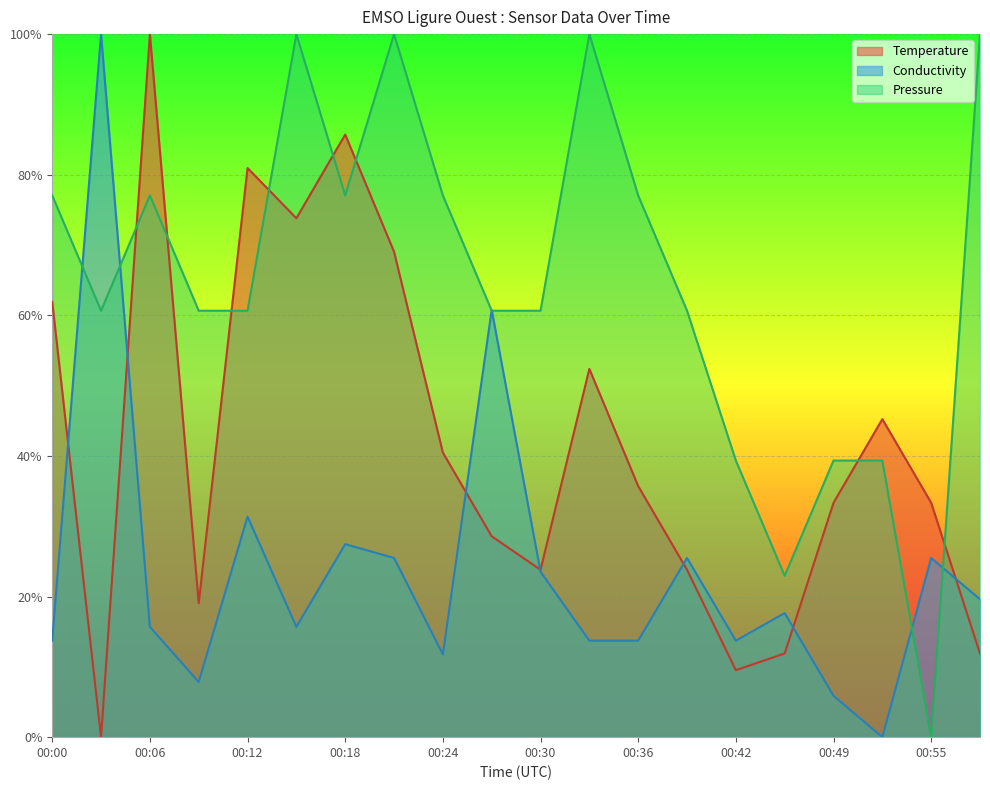

Reading right to left, what are all the values shown in this chart?

Temperature: 00:58=0.1	00:55=0.3	00:52=0.5	00:49=0.3	00:45=0.1	00:42=0.1	00:39=0.2	00:36=0.4	00:33=0.5	00:30=0.2	00:27=0.3	00:24=0.4	00:21=0.7	00:18=0.9	00:15=0.7	00:12=0.8	00:09=0.2	00:06=1.0	00:03=0.0	00:00=0.6
Conductivity: 00:58=0.2	00:55=0.3	00:52=0.0	00:49=0.1	00:45=0.2	00:42=0.1	00:39=0.3	00:36=0.1	00:33=0.1	00:30=0.2	00:27=0.6	00:24=0.1	00:21=0.3	00:18=0.3	00:15=0.2	00:12=0.3	00:09=0.1	00:06=0.2	00:03=1.0	00:00=0.1
Pressure: 00:58=1.0	00:55=0.0	00:52=0.4	00:49=0.4	00:45=0.2	00:42=0.4	00:39=0.6	00:36=0.8	00:33=1.0	00:30=0.6	00:27=0.6	00:24=0.8	00:21=1.0	00:18=0.8	00:15=1.0	00:12=0.6	00:09=0.6	00:06=0.8	00:03=0.6	00:00=0.8